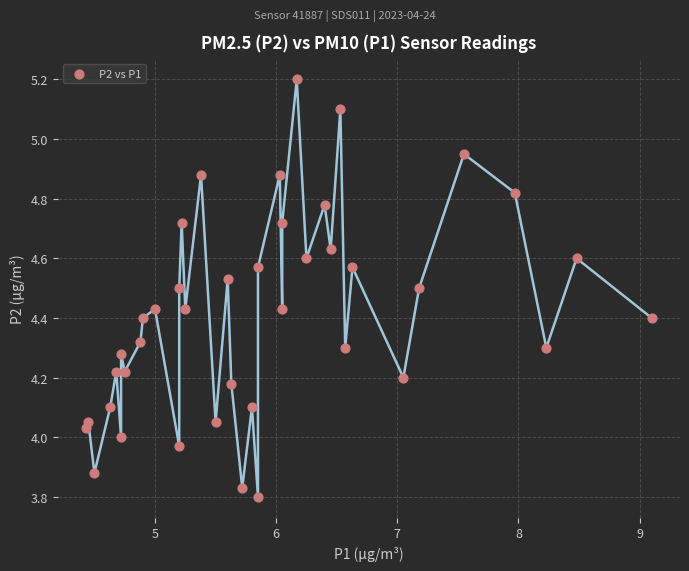

What is the range of Y values (max minus min)?

1.4